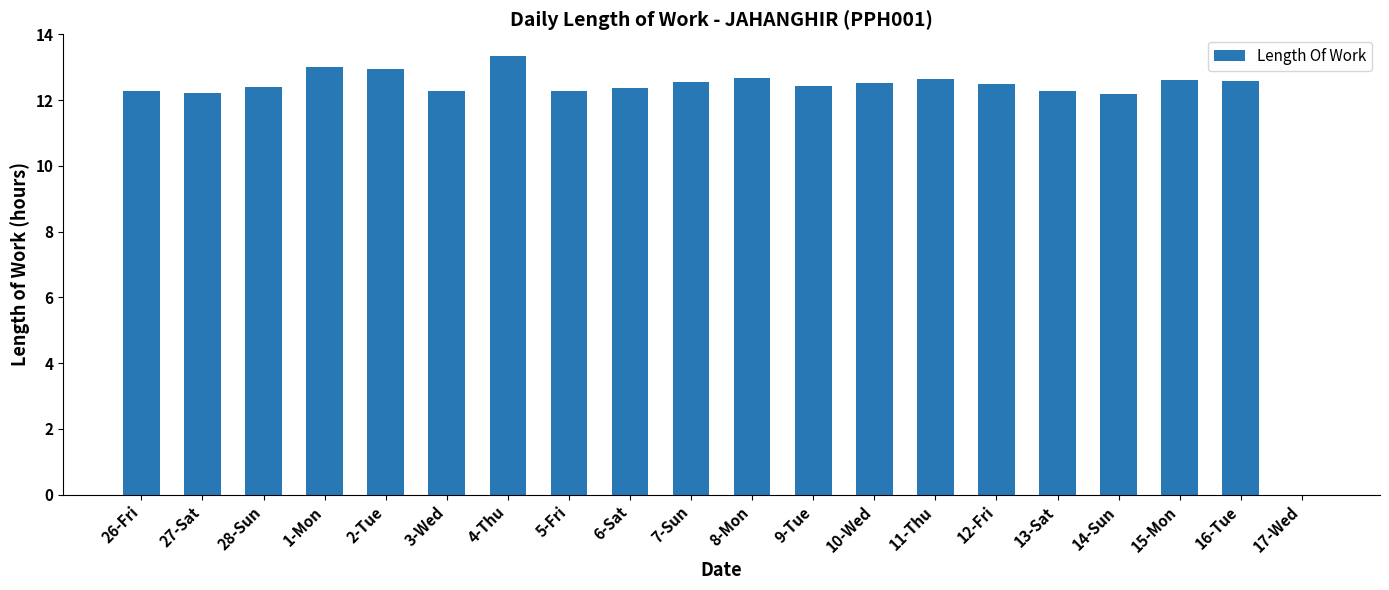

Are the bars horizontal?

No